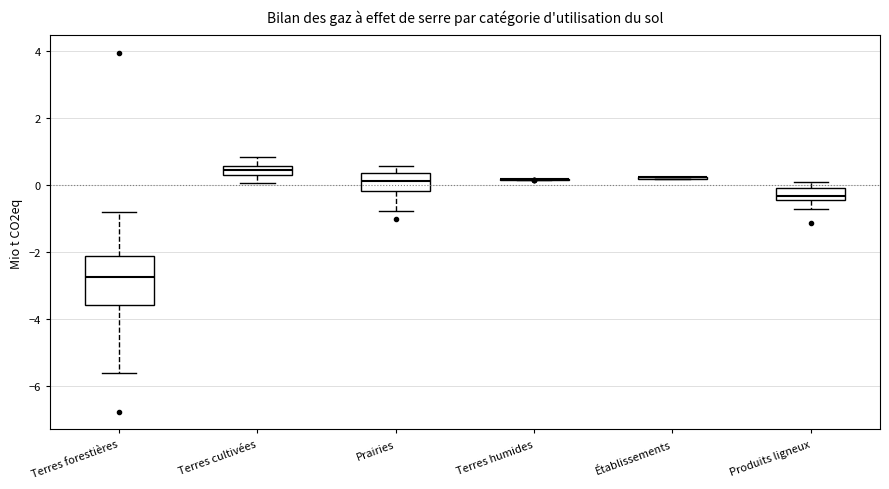

Comparing the boxes themselves (not the whiskers), which one is the tallest?

Terres forestières